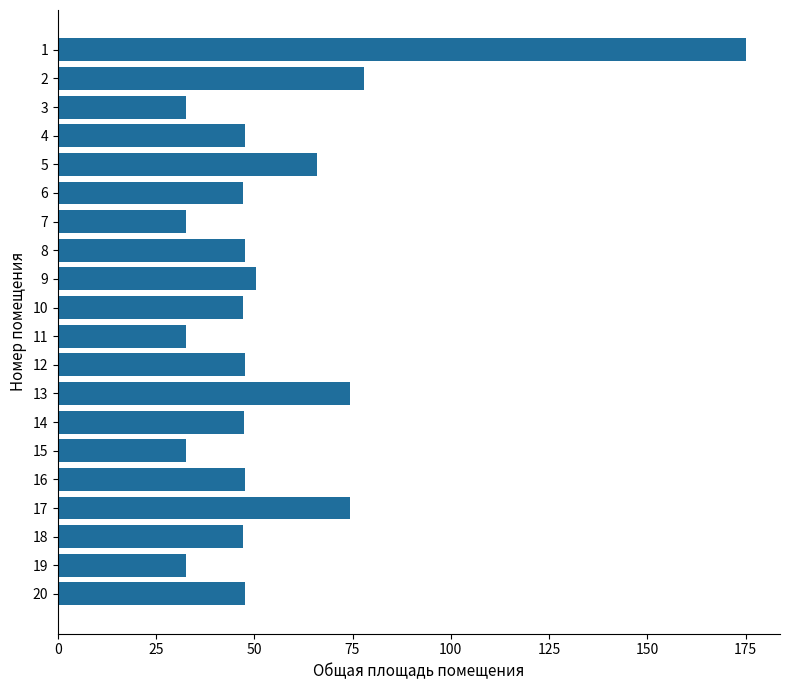

Which has a higher value, 17 or 20?

17